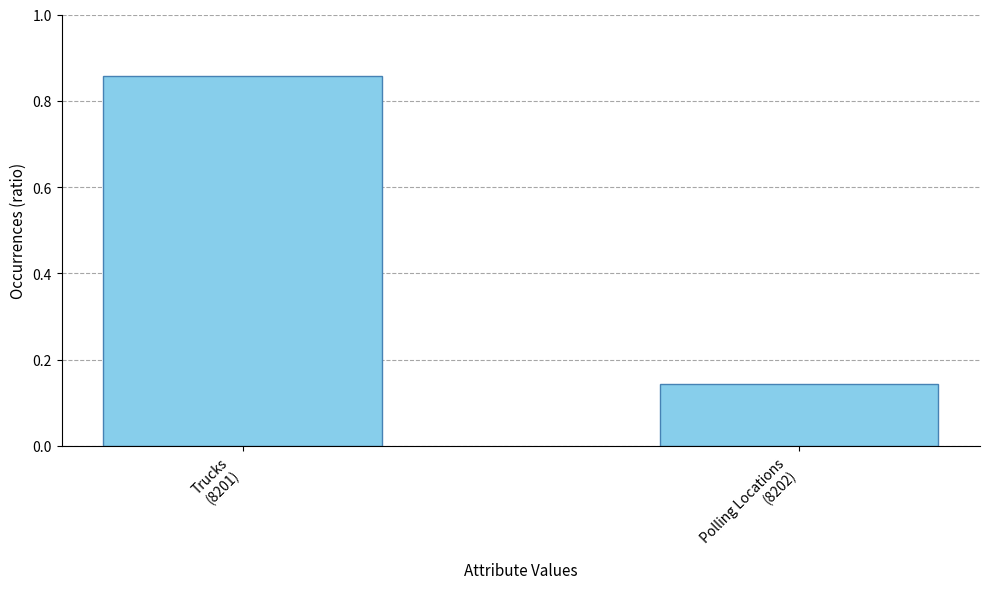

What is the sum of all values?

1.0